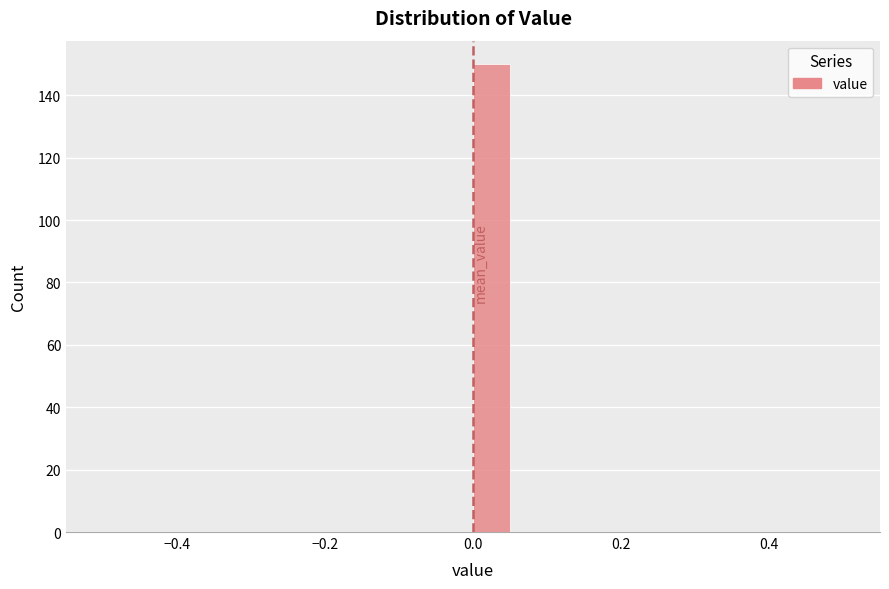

Around what value on the x-axis is the tallest bar? Give the approximate position of its centre, as read against the axis.

0.02